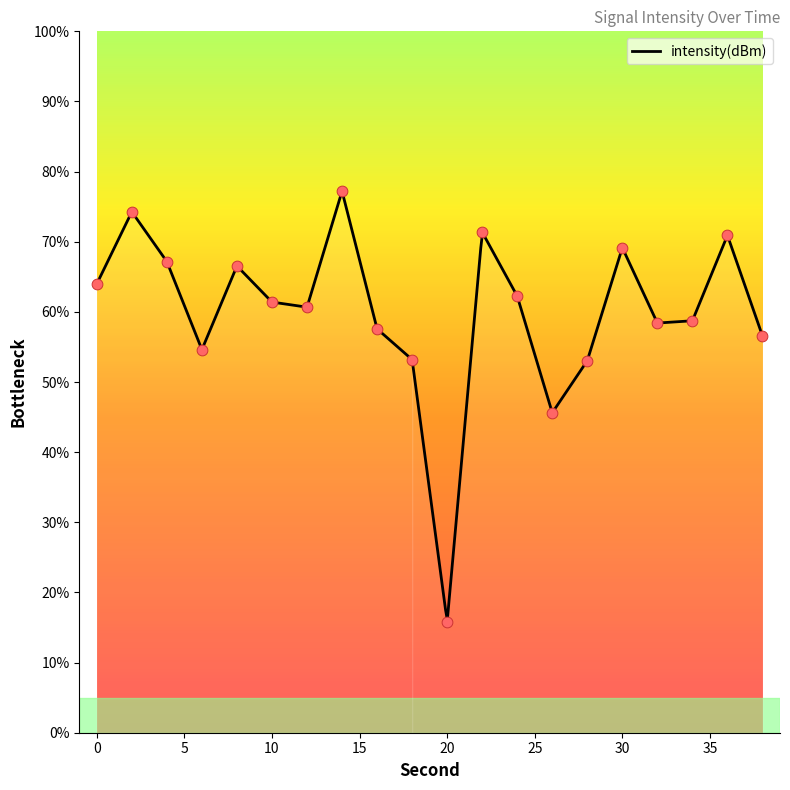

Approximately how many times larger is the value at 2 compared to 28?

1.4